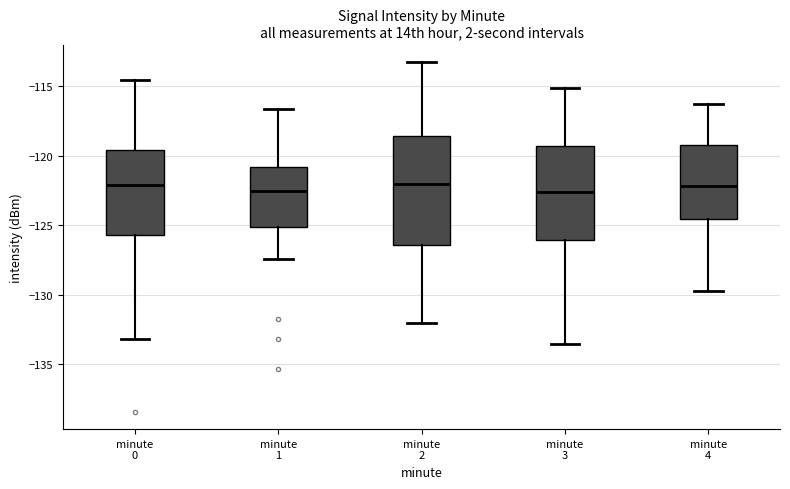

Reading left to right, read every box against the y-axis: the position of its median line, the range the box covers, and the ends of its whiskers. The values are not printed on the chart, so give them approximately, as read against the axis.

minute 0: median -122.0, box -125.5 to -119.5, whiskers -133.0 to -114.5
minute 1: median -122.5, box -125.0 to -121.0, whiskers -127.5 to -116.5
minute 2: median -122.0, box -126.5 to -118.5, whiskers -132.0 to -113.0
minute 3: median -122.5, box -126.0 to -119.5, whiskers -133.5 to -115.0
minute 4: median -122.0, box -124.5 to -119.0, whiskers -129.5 to -116.0